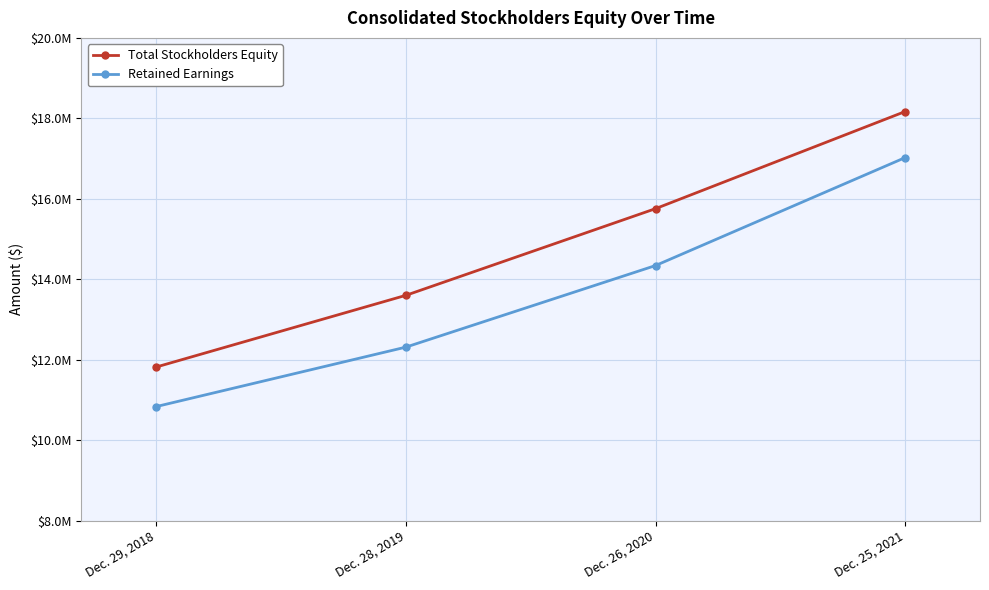

True or false: Retained Earnings has more than 0 interior local peaks.

False